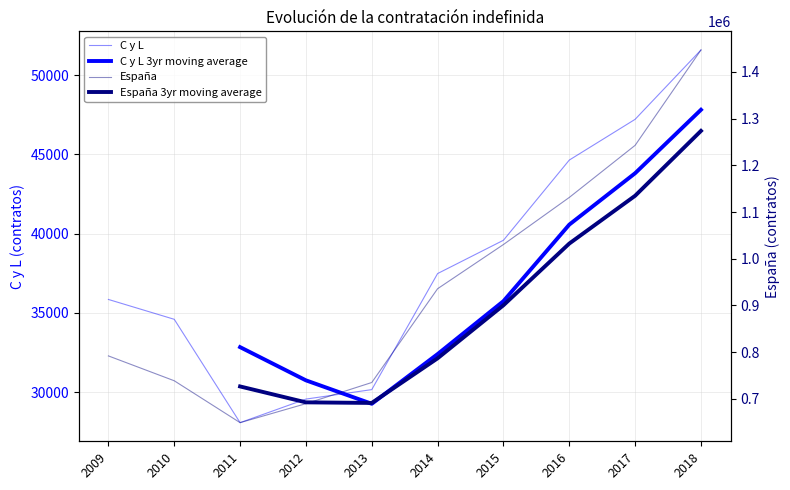

What is the value of the C y L point at the 8th from the left?

44641